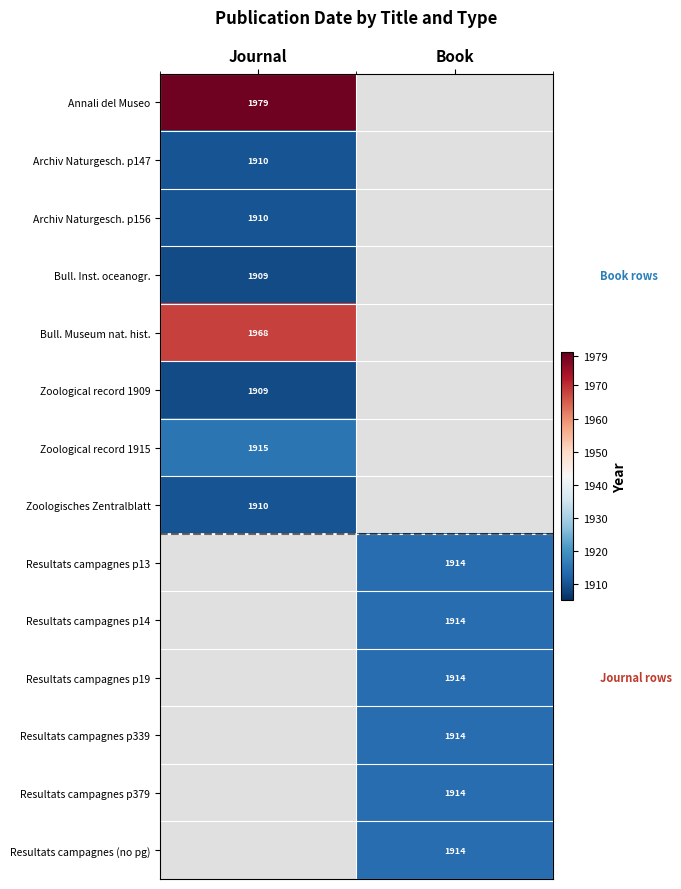

Is it true that Archiv Naturgesch. p156 equals 399.1 at Journal?

False